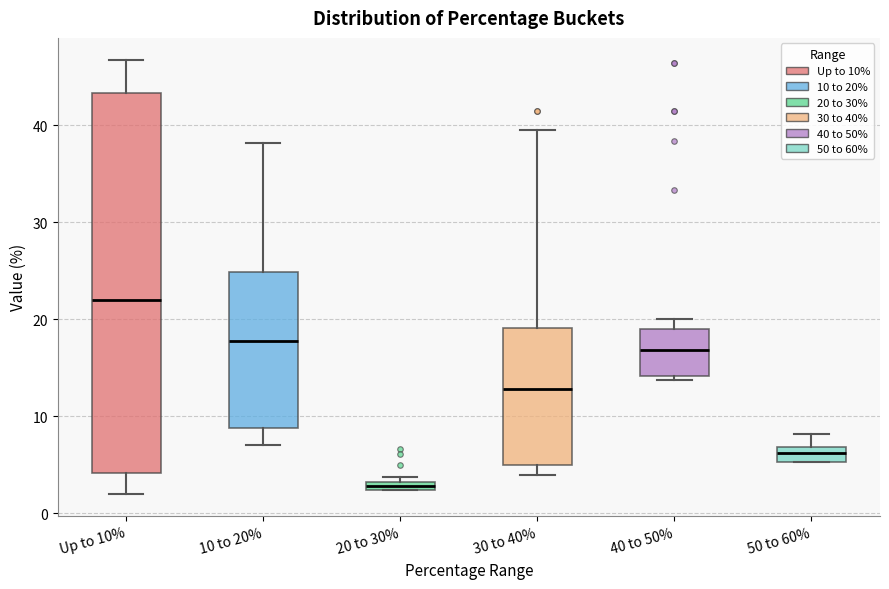

Which box has the highest median line?

Up to 10%